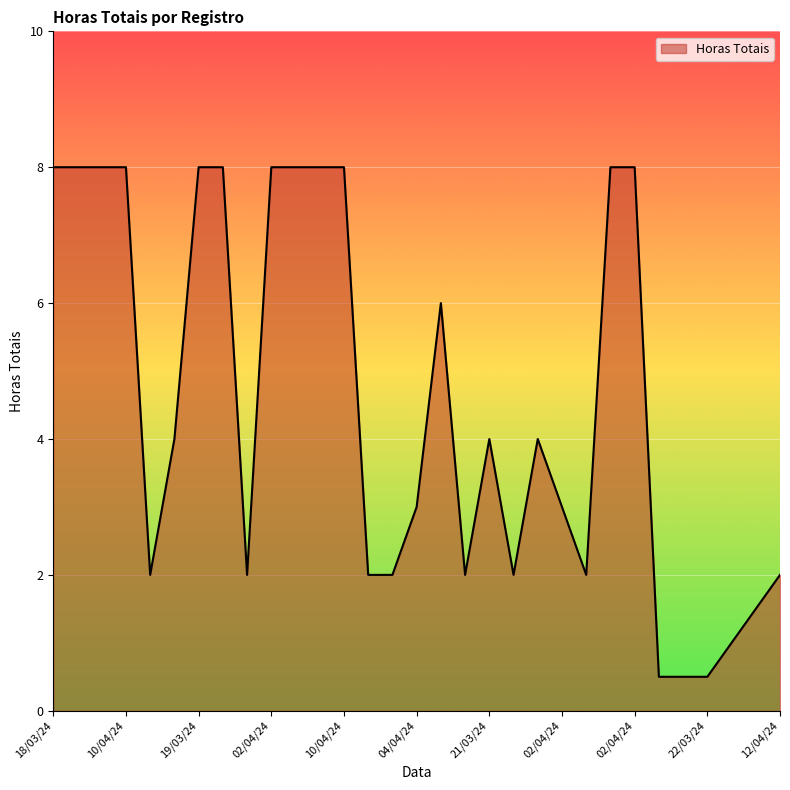

What is the greatest value displayed?

8.0